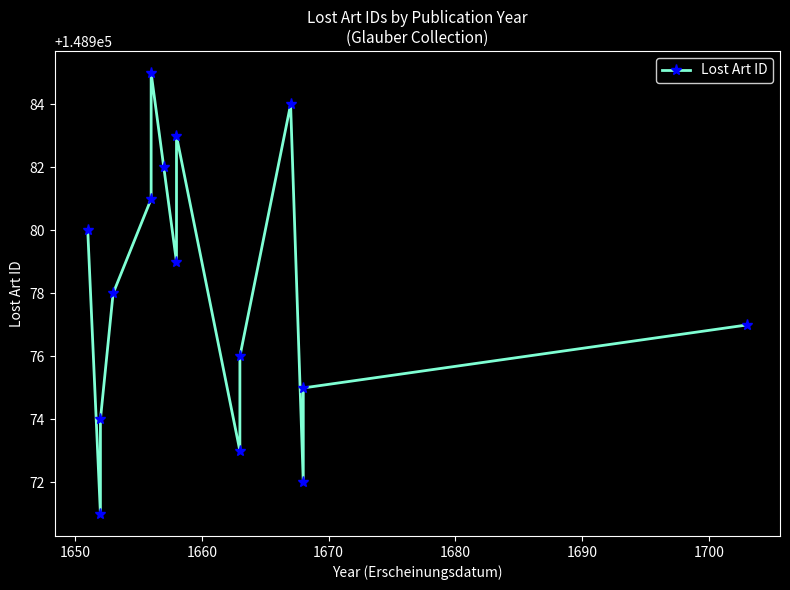

What is the smallest value displayed?

148971